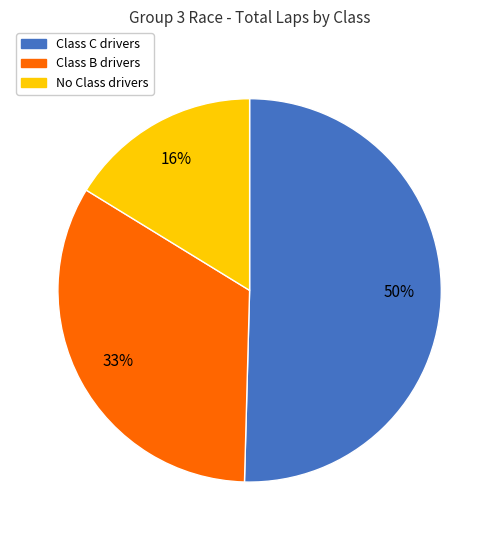

Count the number of slices in the pie.

3